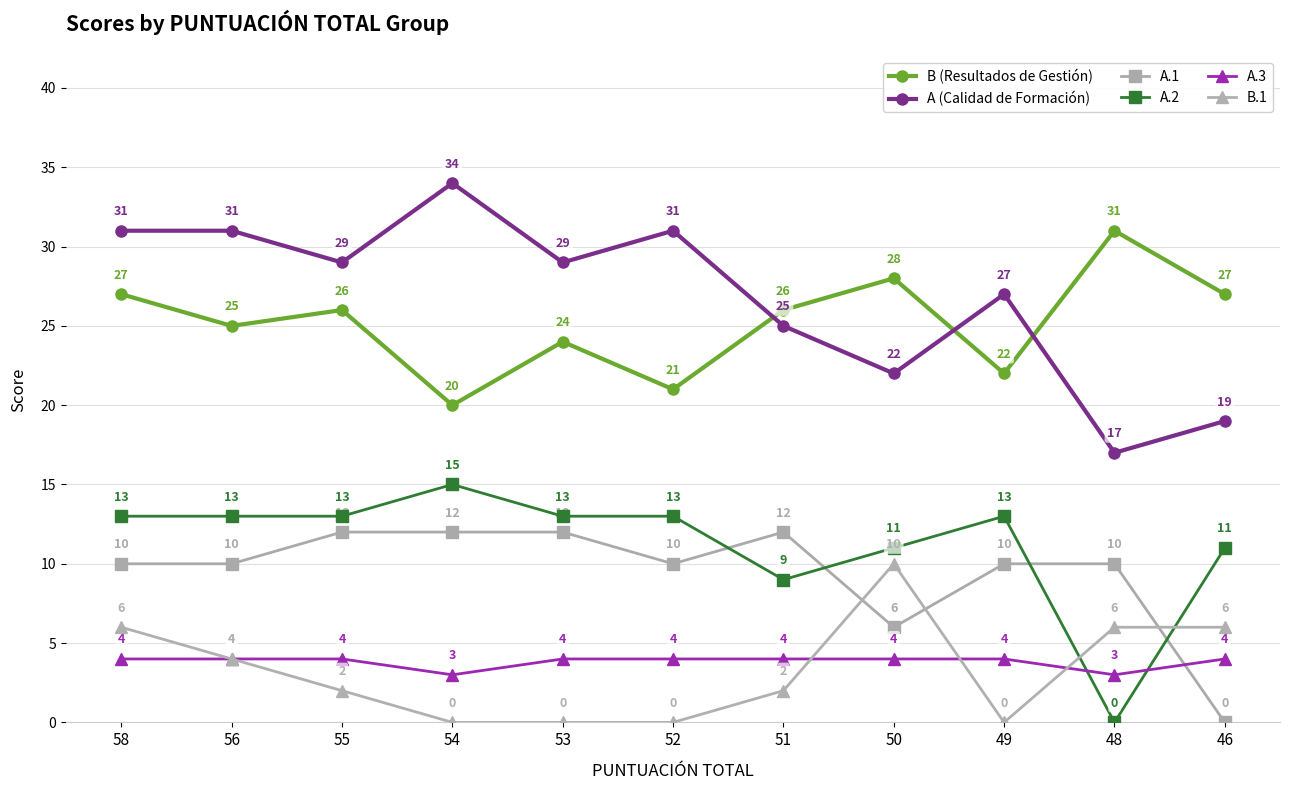

How many lines are shown in the chart?

6